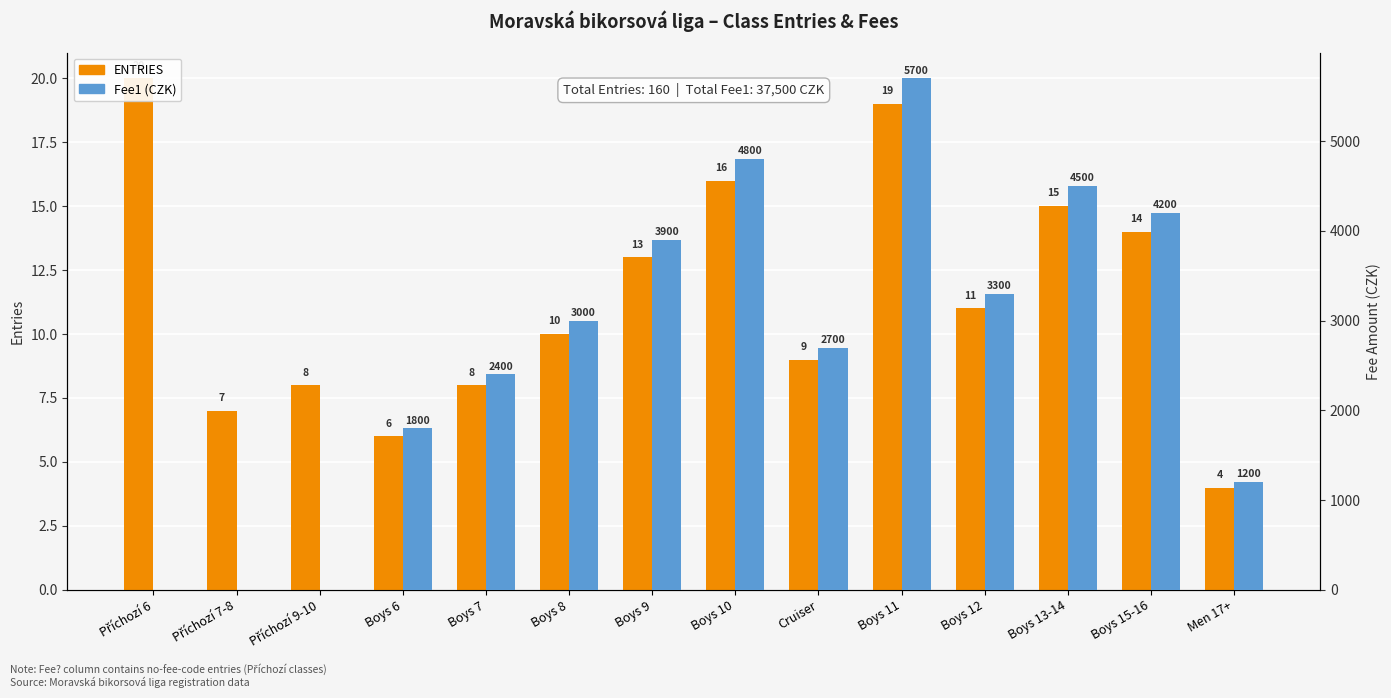

How many positive values does the Fee1 (CZK) series have?

11